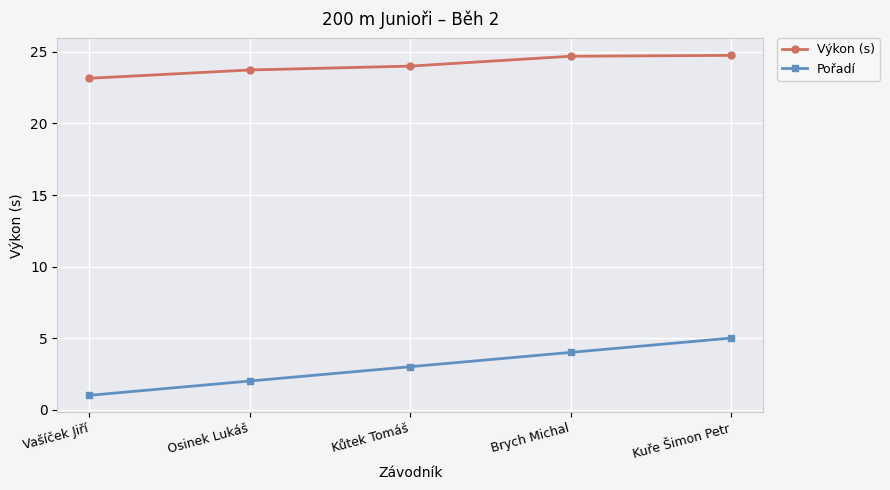

What is the spread (max minus min) of values at Osinek Lukáš?

21.7